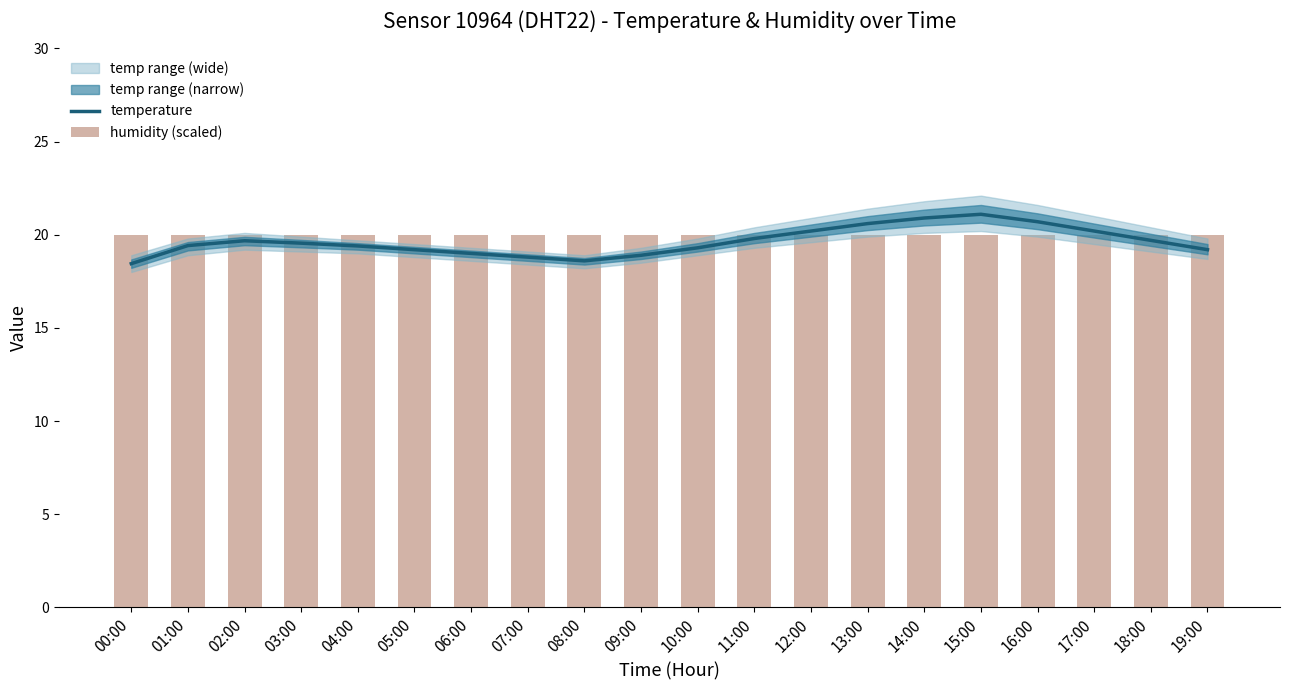

Which series has the largest total across all categories?

humidity (scaled)